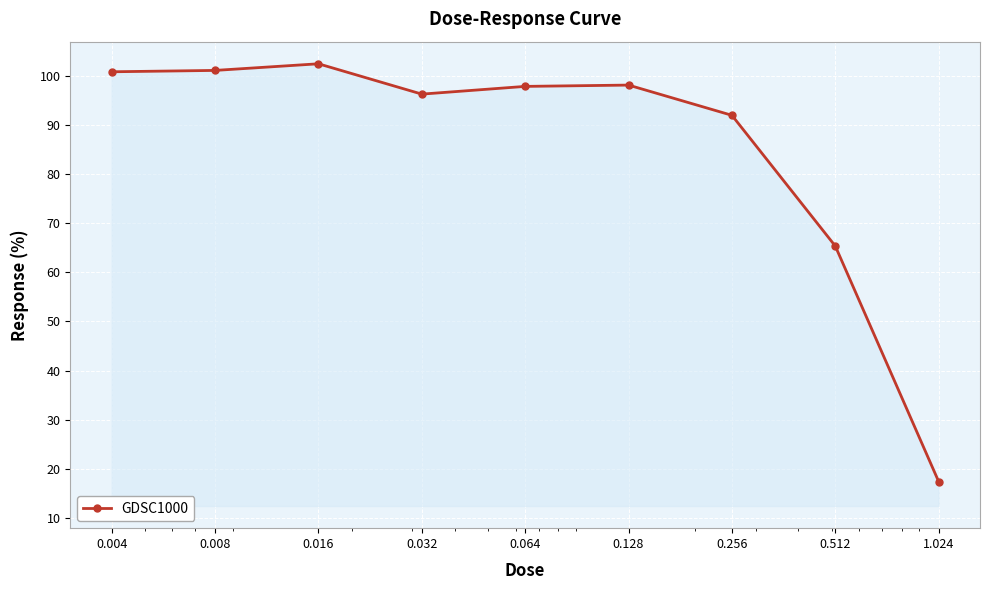

What is the difference between the maximum and minimum values?

85.2